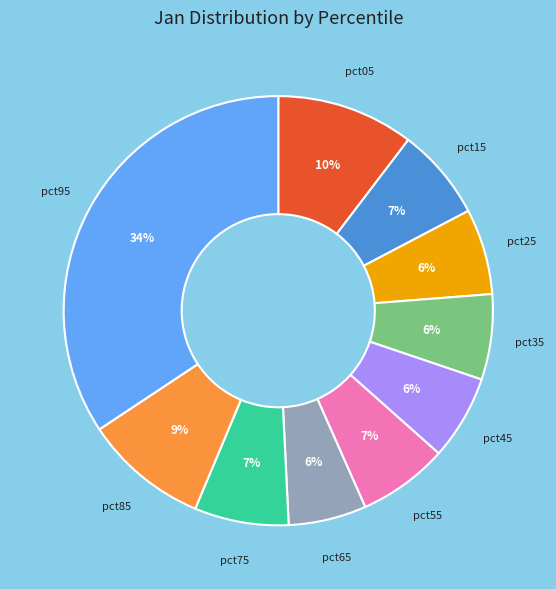

To the nearest percent, what is the average slice percentage?

10%